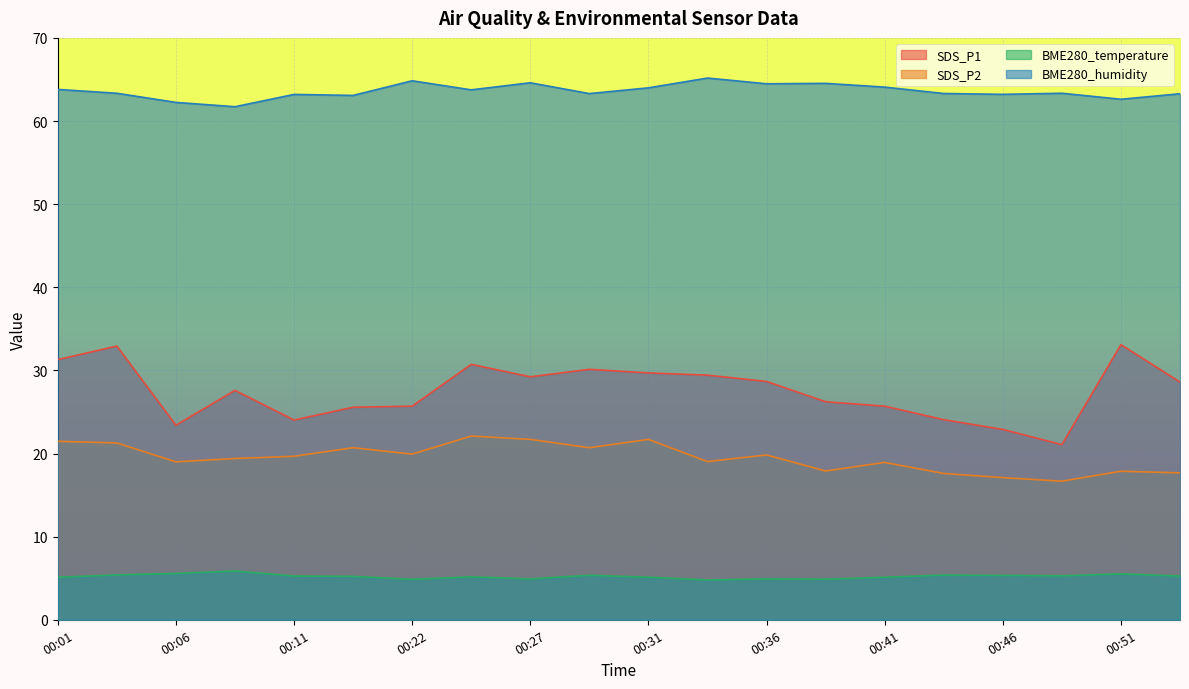

Which category has the lowest value across all series?

00:34